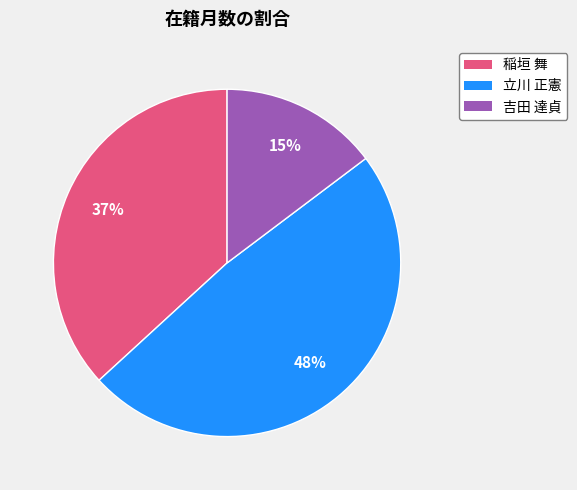

Is 立川 正憲 the majority of the pie?

No